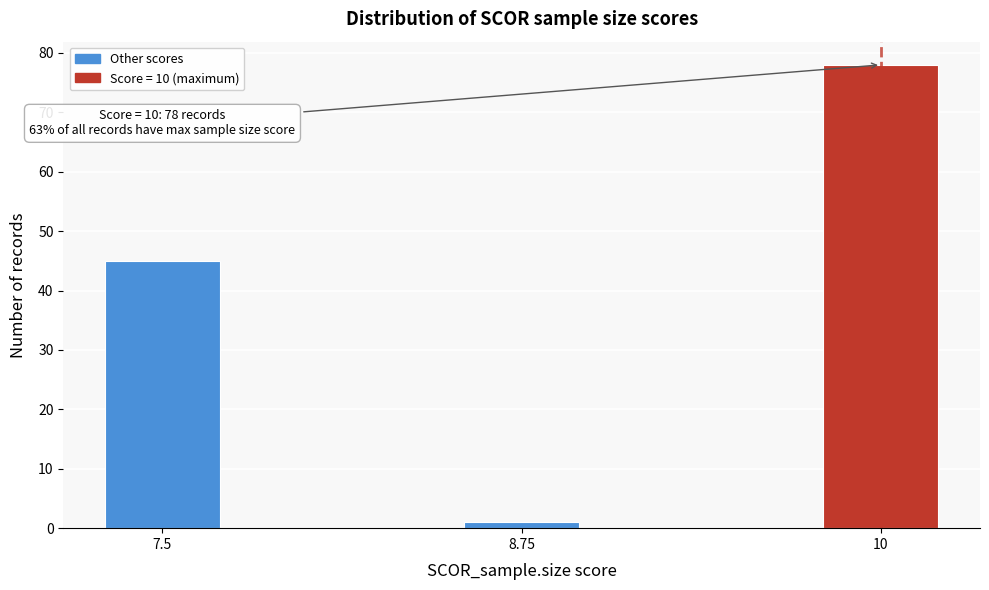

Reading left to right, transcribe all the data shown in this chart.

45	1	78